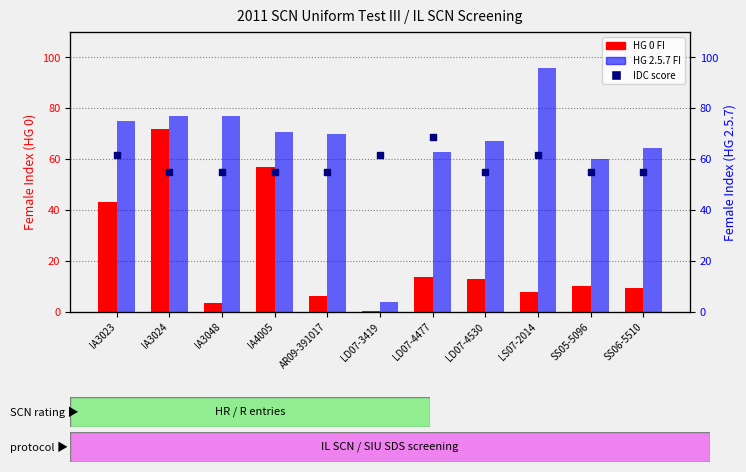

Which series has the widest spread of Y values?

HG 2.5.7 FI